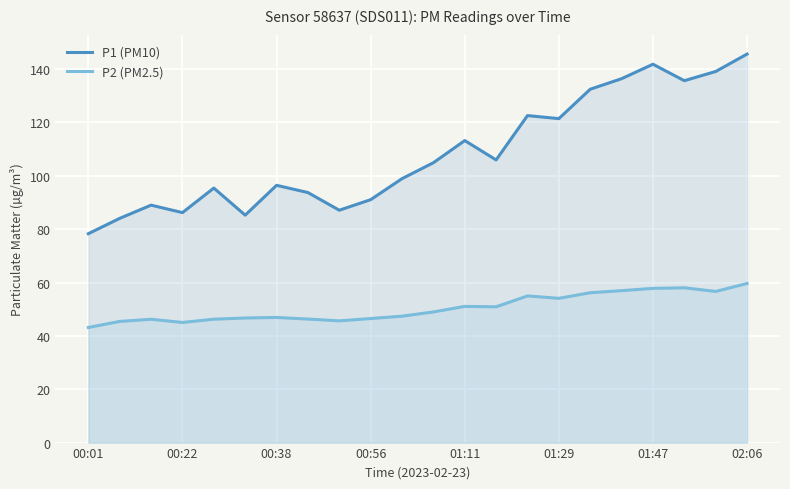

At which category is the sum across all series the highest?

02:06